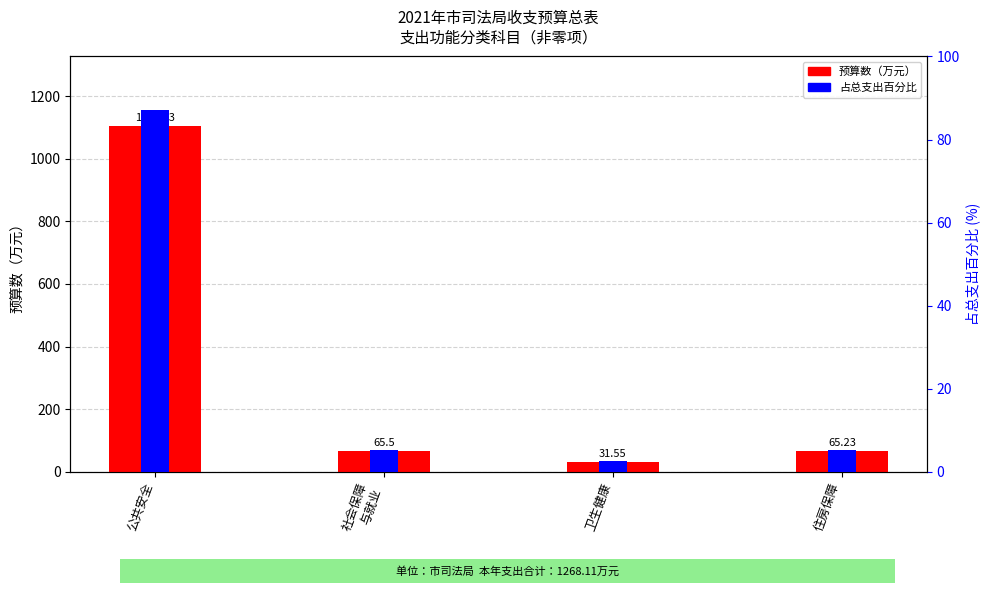

Where does the 占总支出百分比 series first go above 5?

公共安全